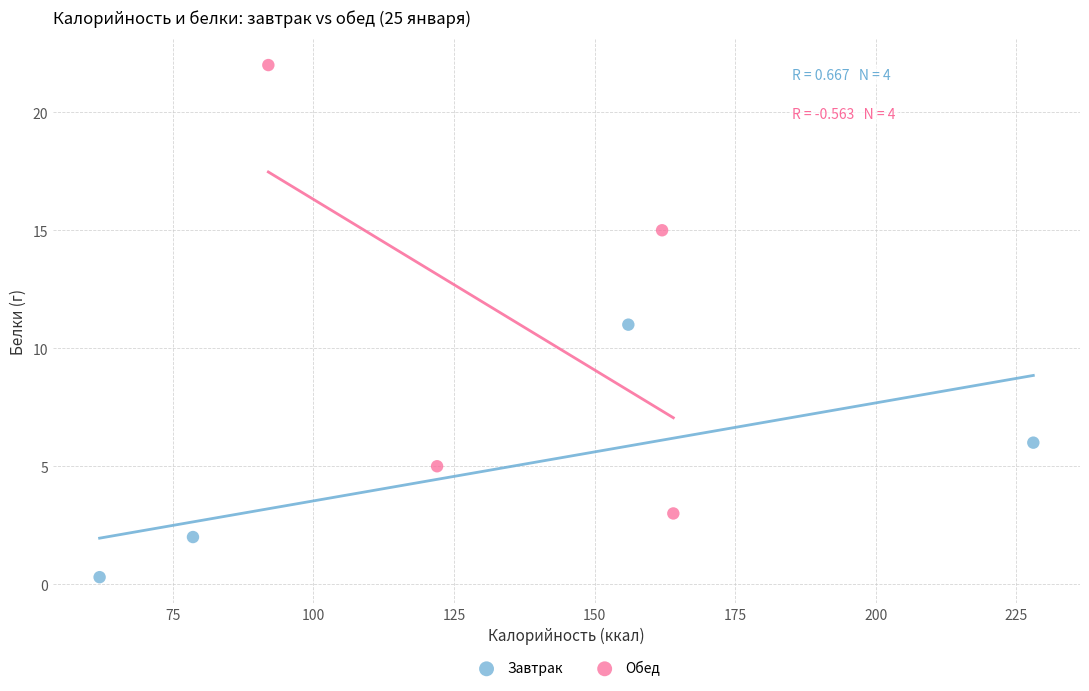

Which series has the largest Y range (max minus min)?

Обед